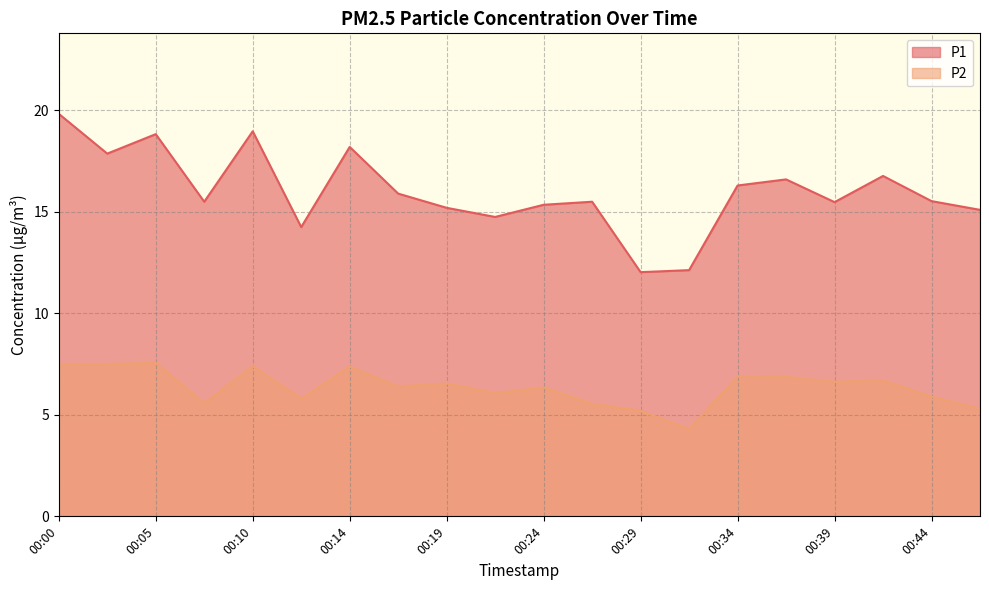

What is the difference between the highest and lowest values at 00:17?

9.5